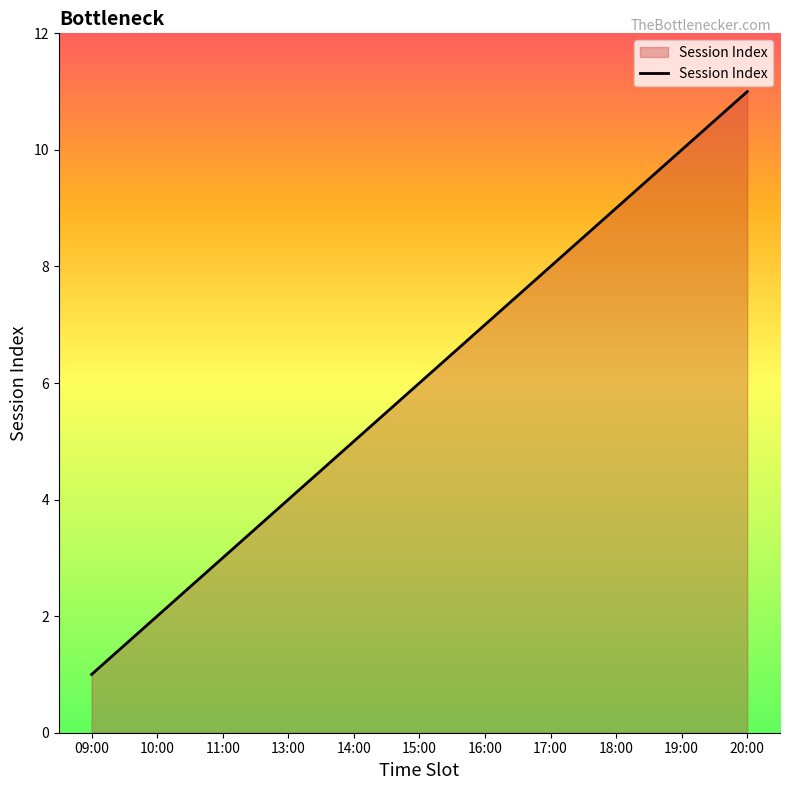

True or false: the data has more than 2 interior local peaks.

False